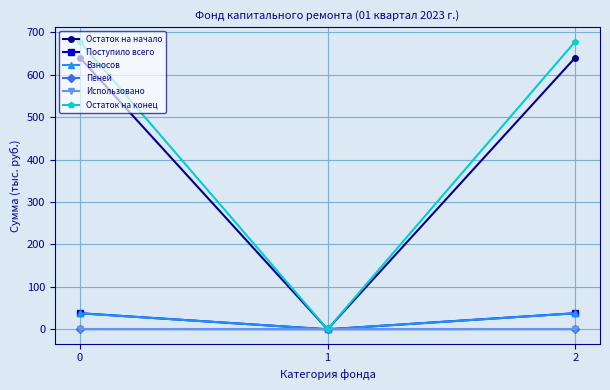

The Использовано series shows 0.0 at 0. True or false?

True